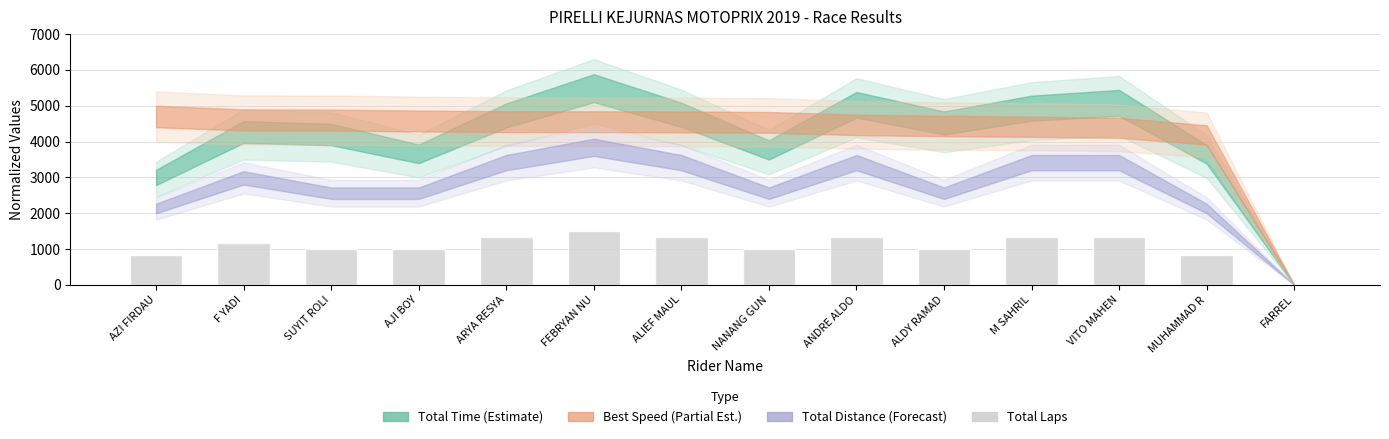

What is the sum of all values?

15000.0